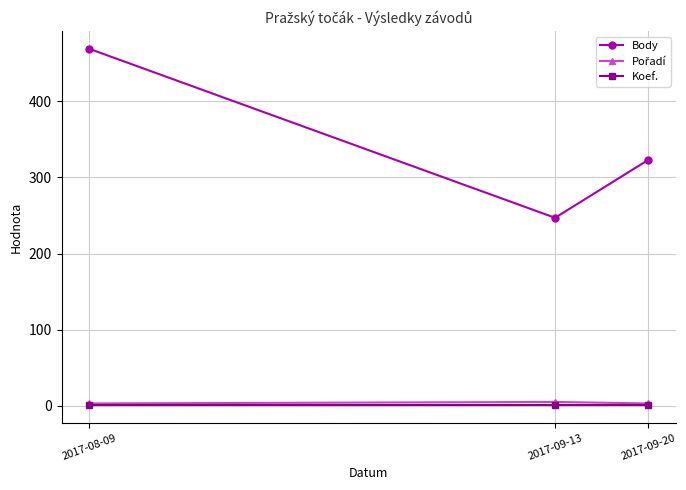

Is it true that Body equals 422 at 2017-09-20?

False